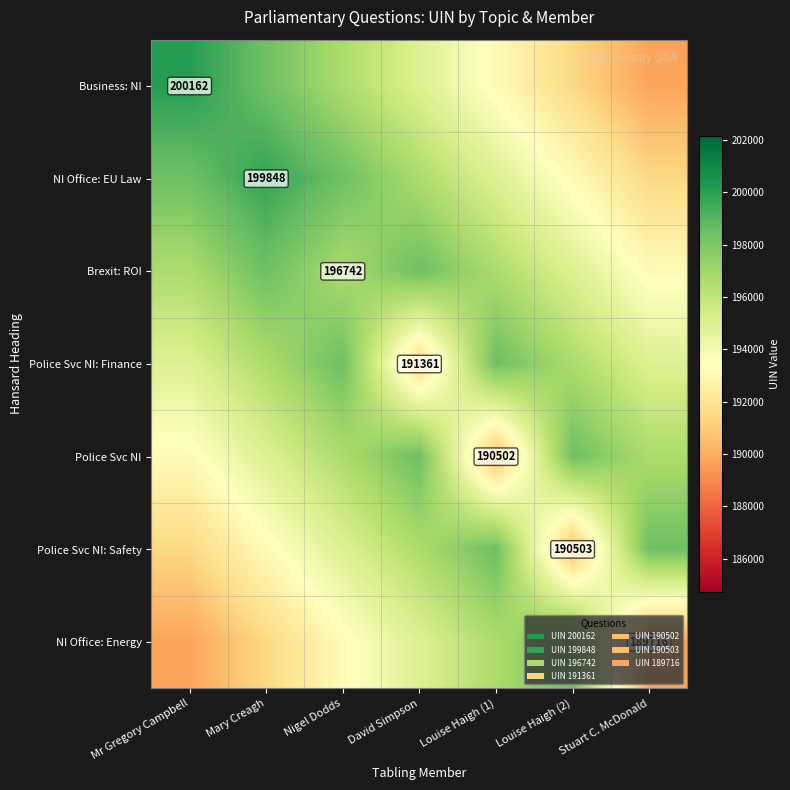

The Police Svc NI: Safety series shows 325700 at Louise Haigh (2). True or false?

False